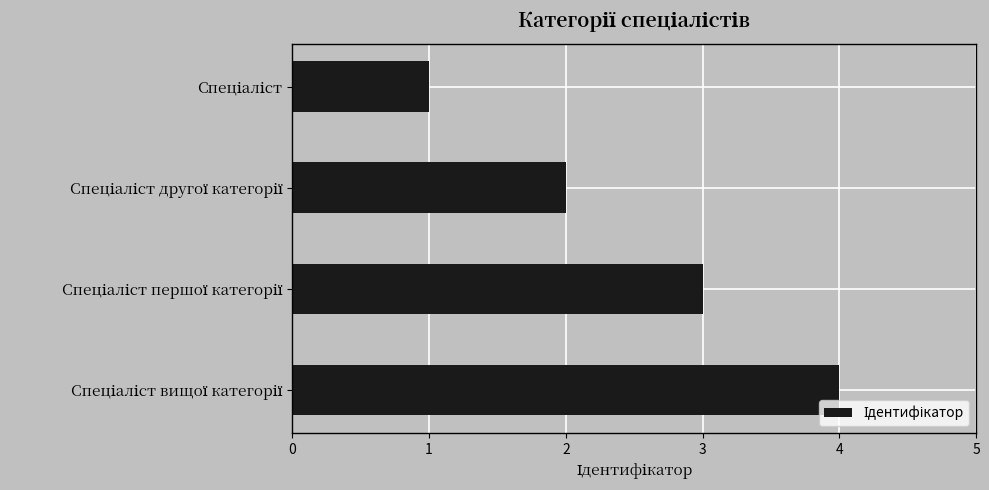

Are the bars grouped side by side (vs. stacked)?

No